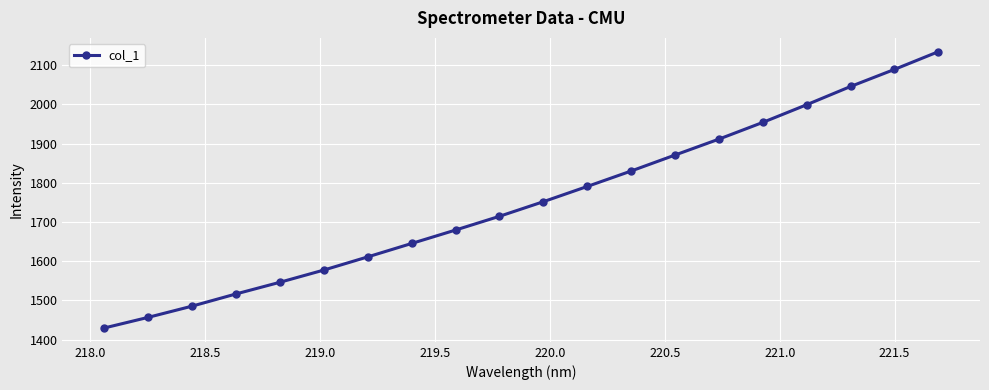

What is the maximum value shown in the chart?

2134.2